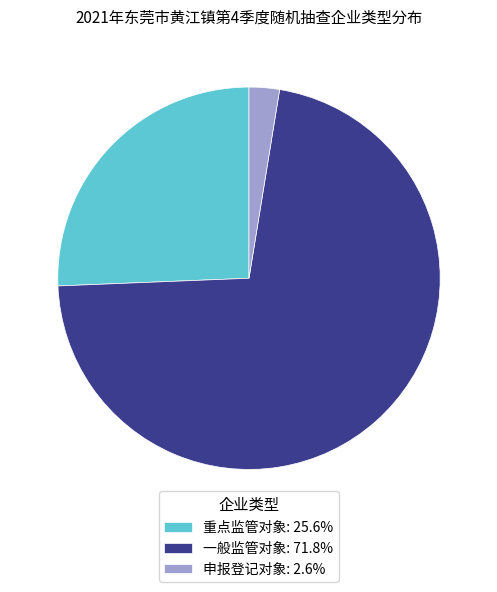

What is the ratio of the value at 一般监管对象: 71.8% to the value at 申报登记对象: 2.6%?

28.0